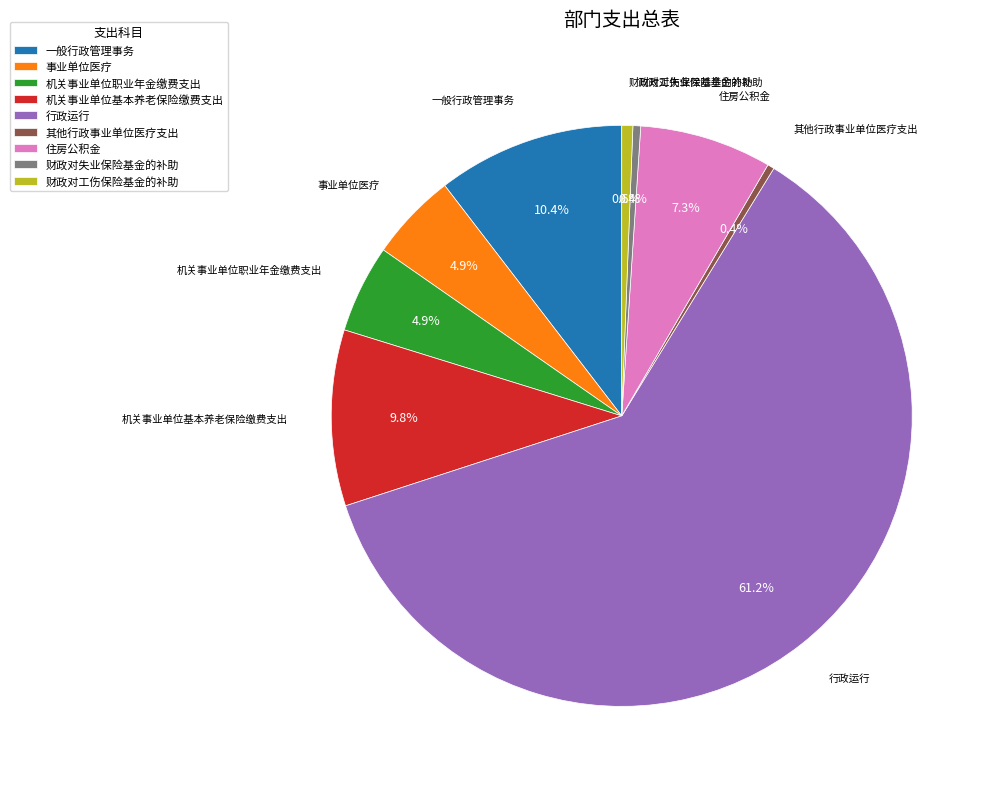

Which category has the biggest portion of the pie?

行政运行